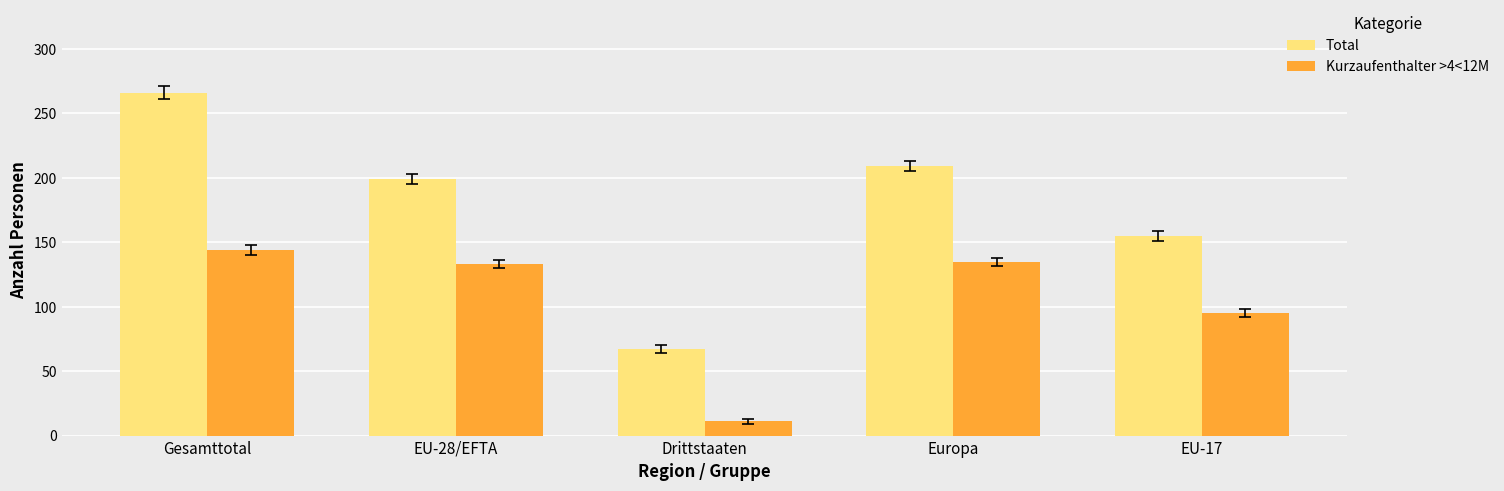

What is the label of the 5th bar from the left?

EU-17